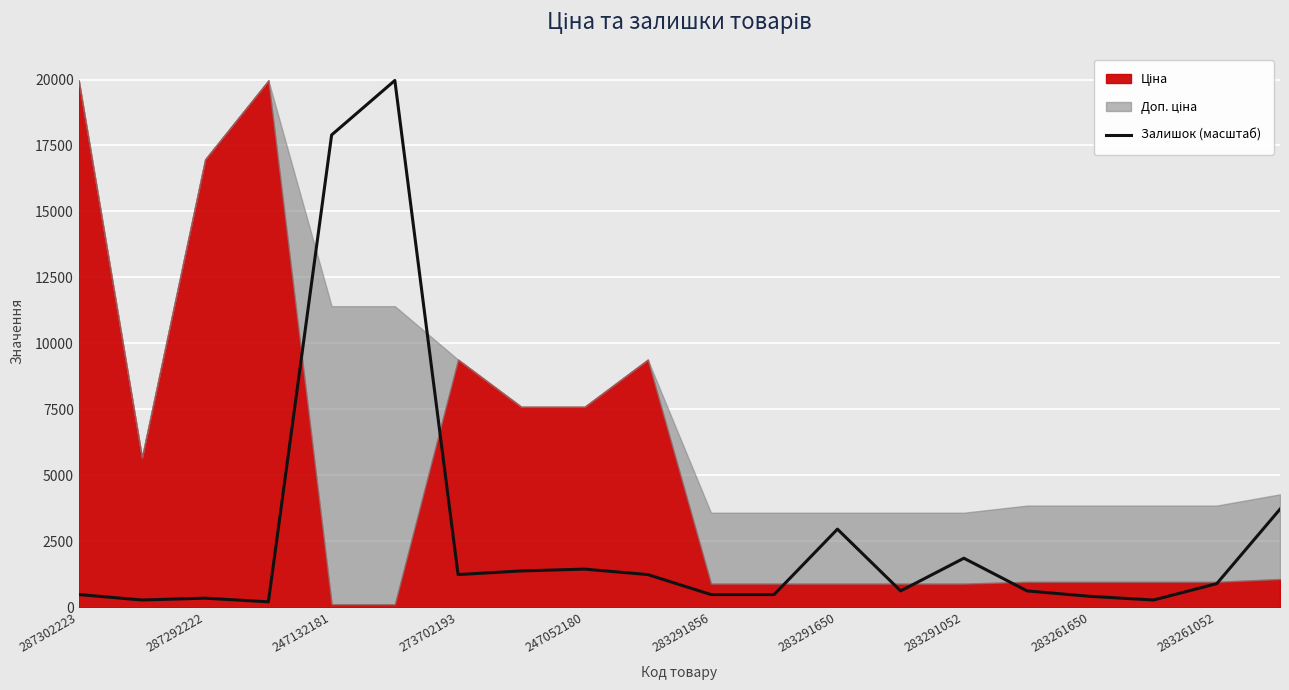

Is it true that Залишок (масштаб) equals 344.2 at 287292222?

True